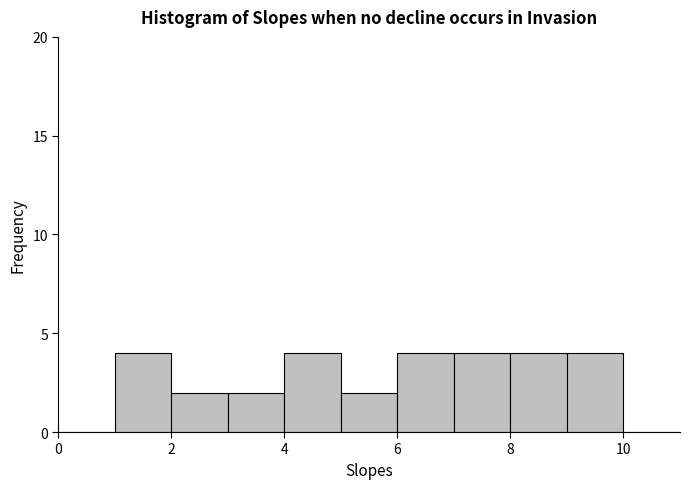

How tall is the bar that spans 2 to 3 on the x-axis? The values are not printed on the chart, so give them approximately, as read against the axis.

2